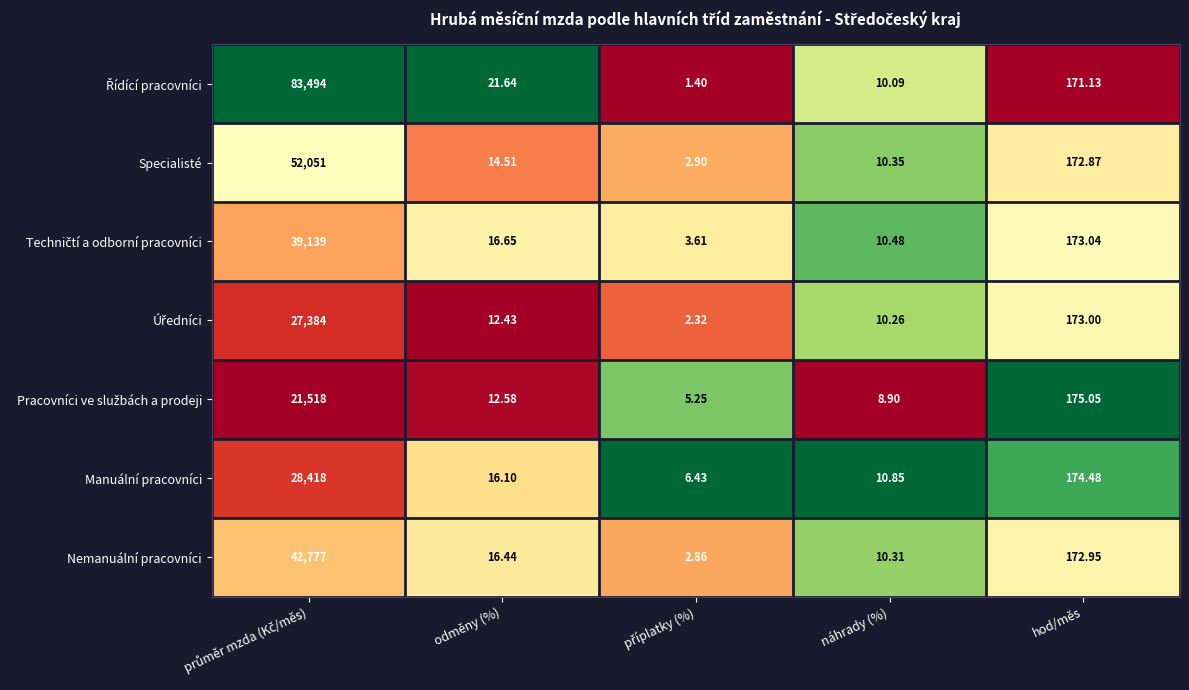

Where is Specialisté nearest to the value 26026?

hod/měs